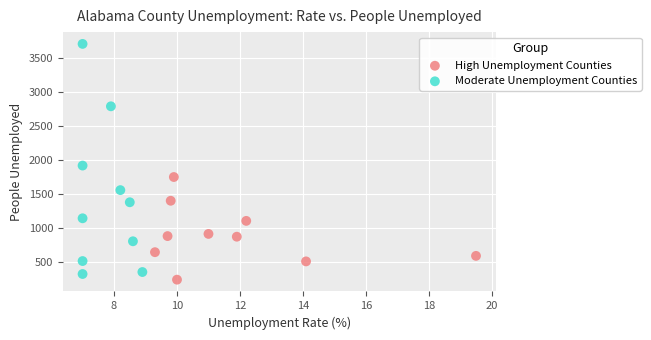

Which series reaches the minimum Y coordinate?

High Unemployment Counties